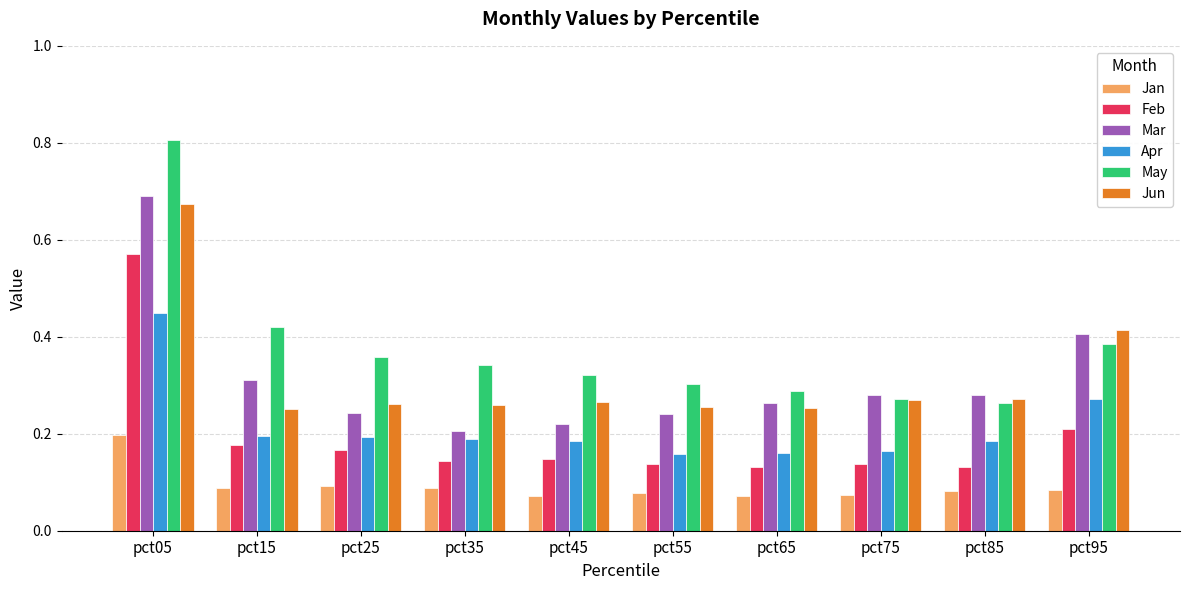

Does the chart contain stacked bars?

No